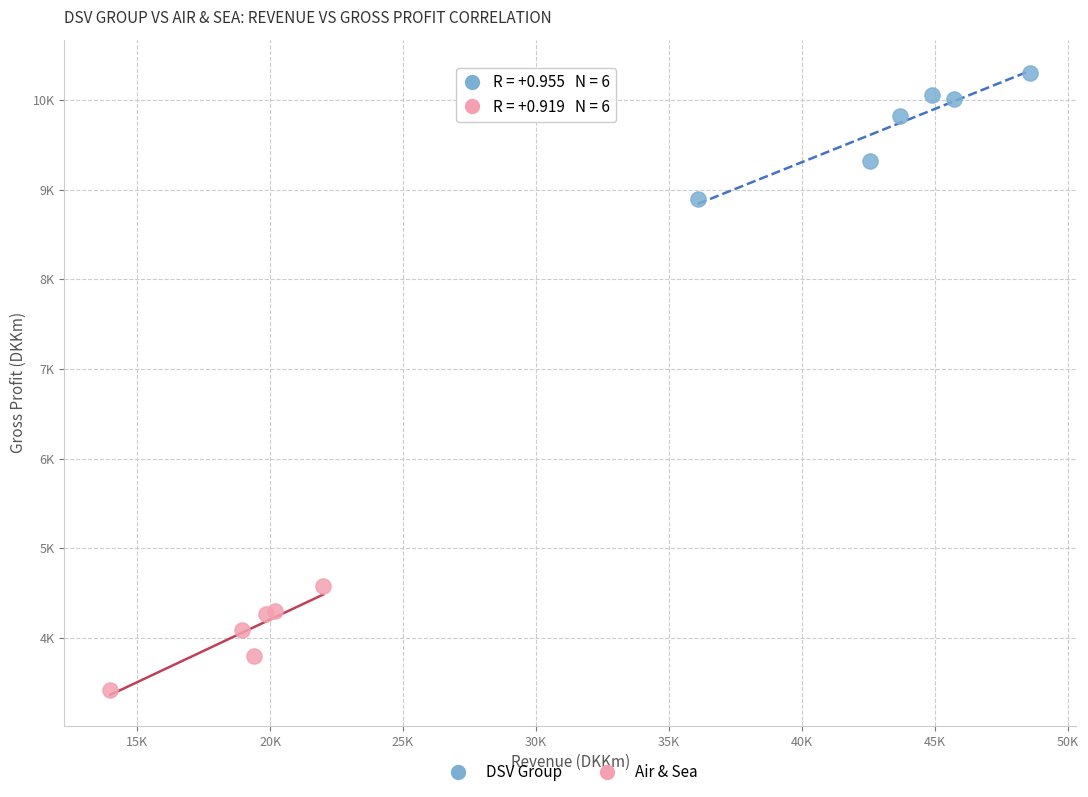

Which series has the largest Y range (max minus min)?

DSV Group